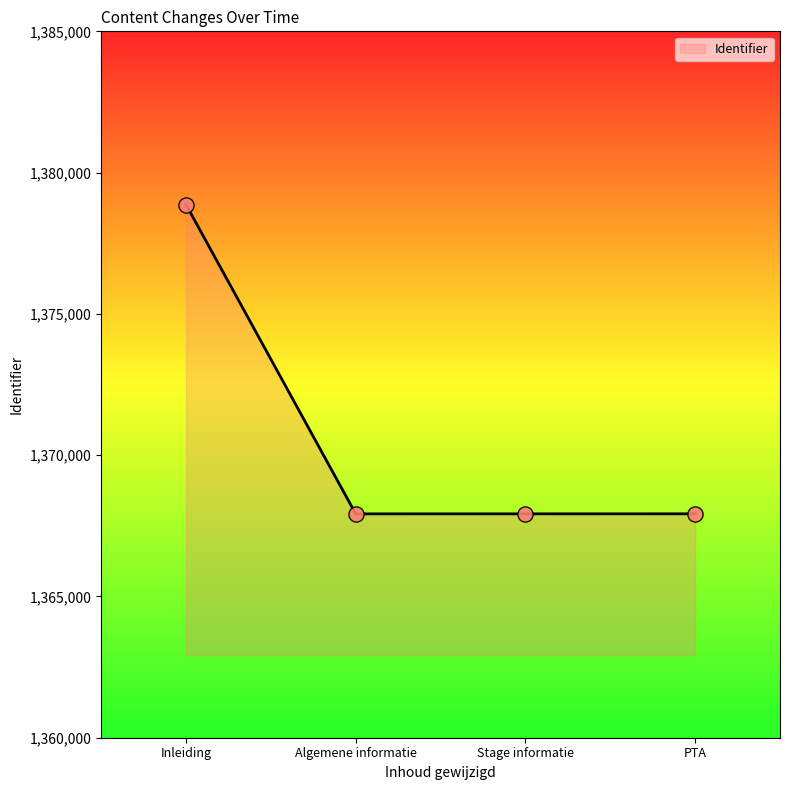

What is the ratio of the value at Algemene informatie to the value at Stage informatie?

1.0